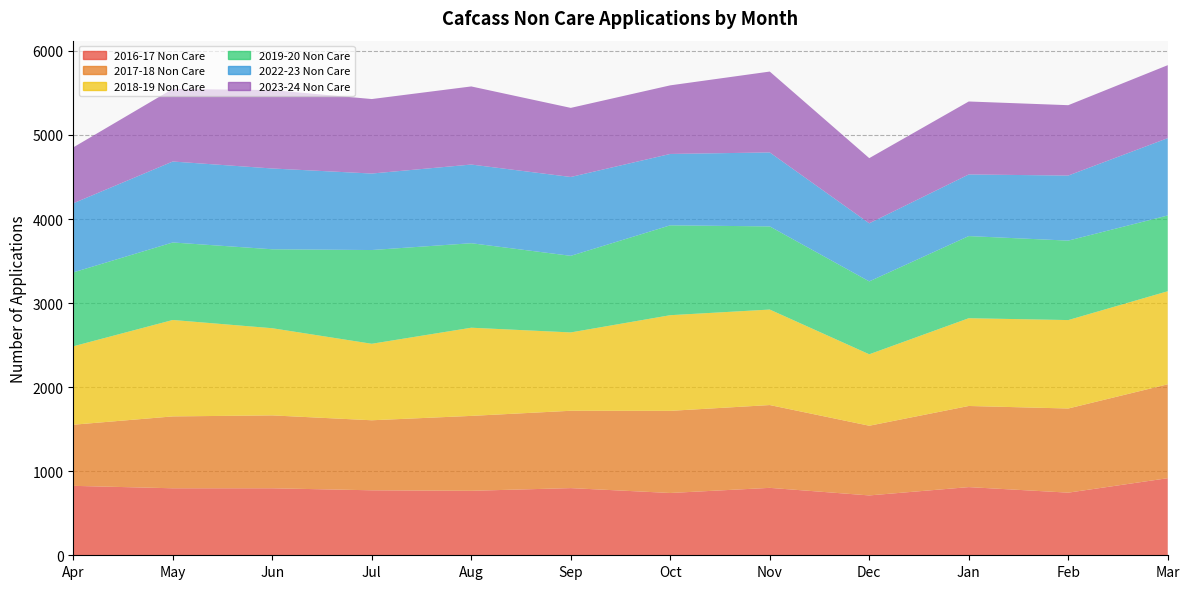

Reading left to right, extract all data points from this chart.

2016-17 Non Care: 826	797	797	773	767	799	741	802	712	811	745	917
2017-18 Non Care: 727	855	867	833	891	920	977	985	829	965	1001	1117
2018-19 Non Care: 933	1147	1037	910	1049	932	1138	1136	850	1044	1052	1107
2019-20 Non Care: 879	922	939	1115	1005	911	1069	989	867	977	945	901
2022-23 Non Care: 822	963	961	910	936	938	849	880	691	733	774	920
2023-24 Non Care: 665	864	933	886	929	822	816	962	775	868	837	868